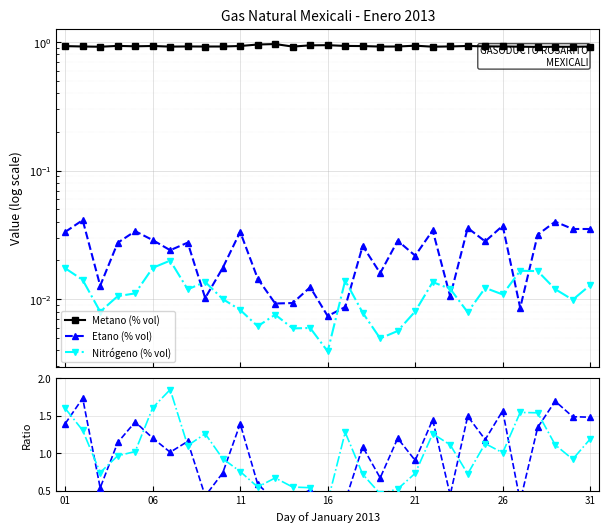

How many Nitrógeno (% vol) values are between 0 and 1?

31